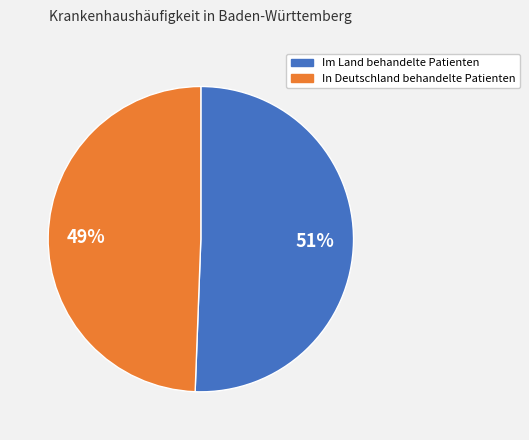

Does any single category account for the majority?

Yes